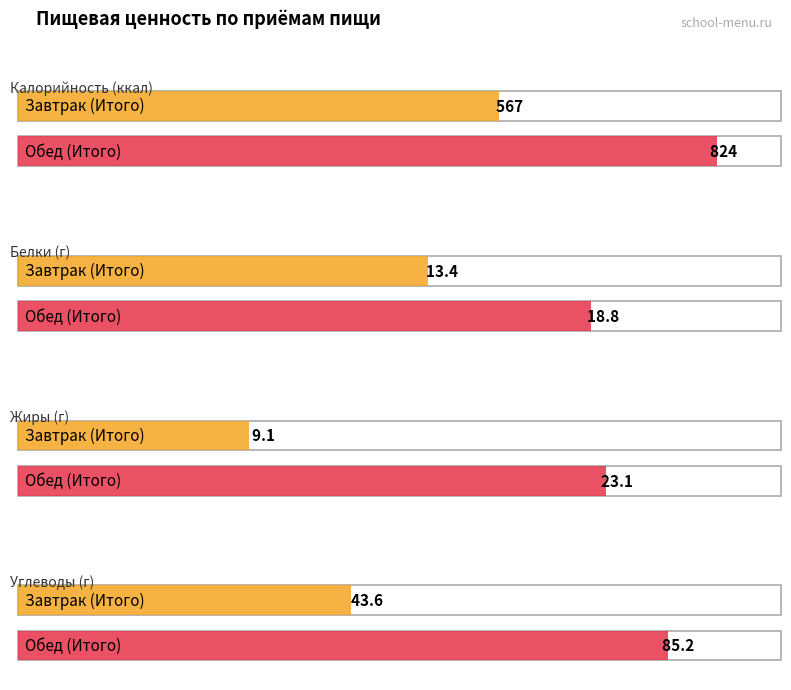

List the labels in order of Углеводы value, largest first.

Обед (Итого), Завтрак (Итого)